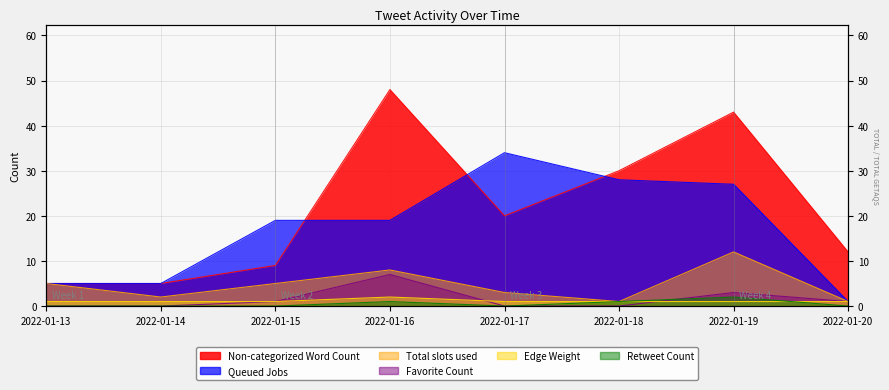

What is the approximate value of Queued Jobs at 2022-01-13, to the nearest 5?

5